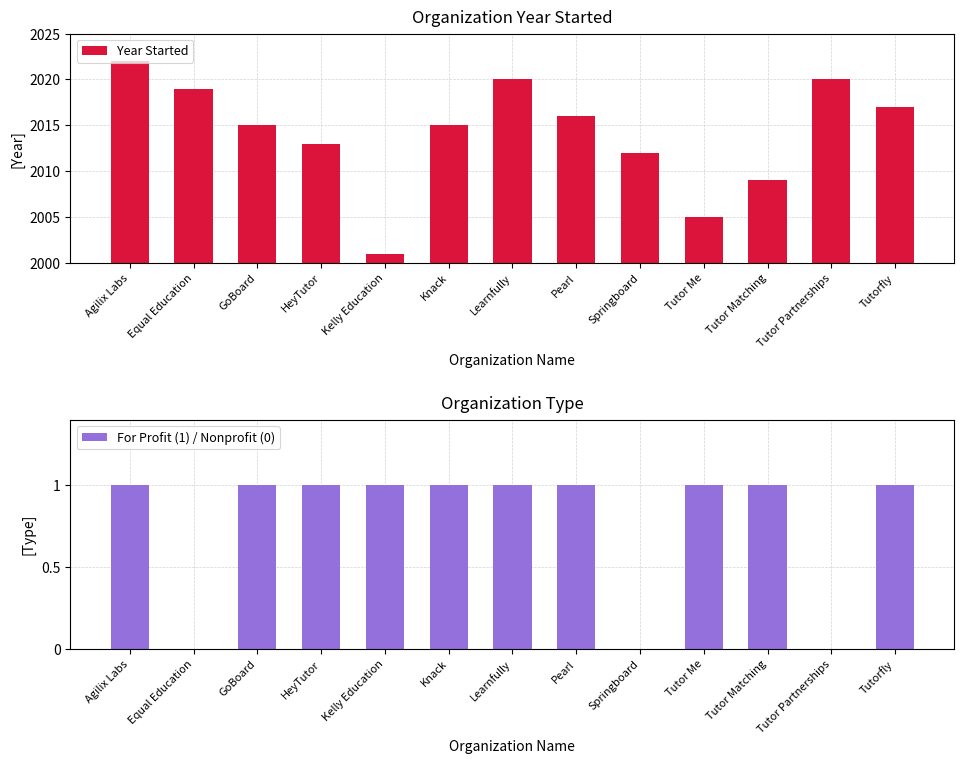

What are all the series names shown in the legend?

Year Started, For Profit (1) / Nonprofit (0)